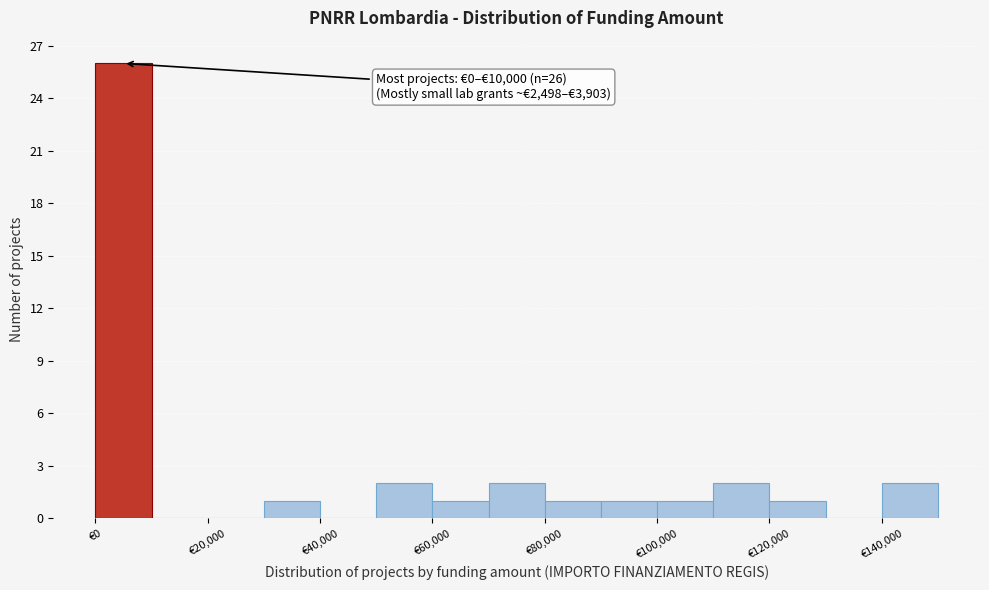

Over which range of the x-axis is the bar tallest?

0 to 10000